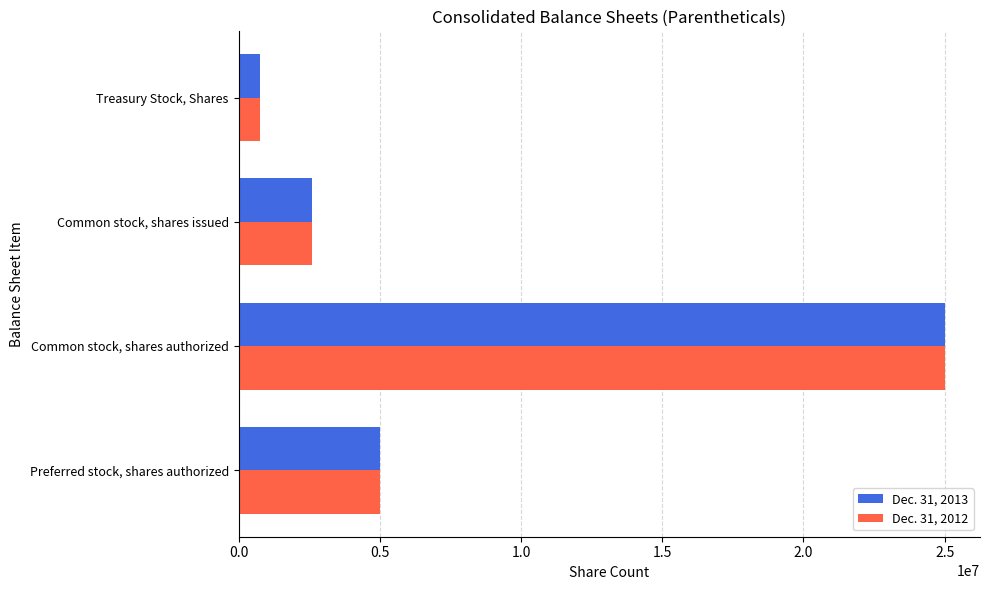

What is the lowest value of the Dec. 31, 2013 series?

745536